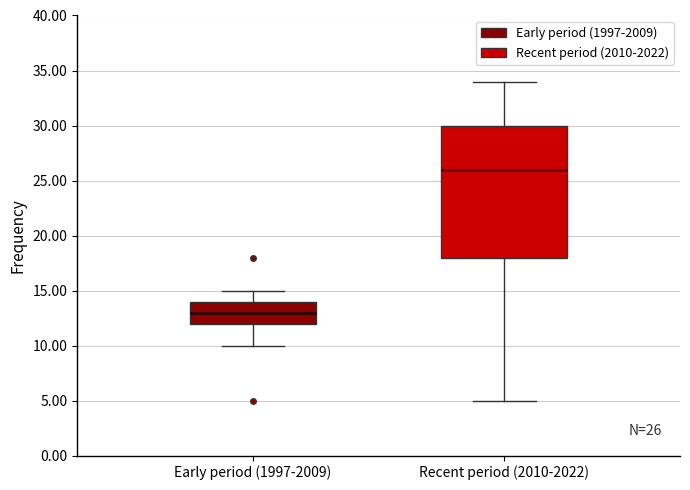

Comparing the boxes themselves (not the whiskers), which one is the tallest?

Recent period (2010-2022)